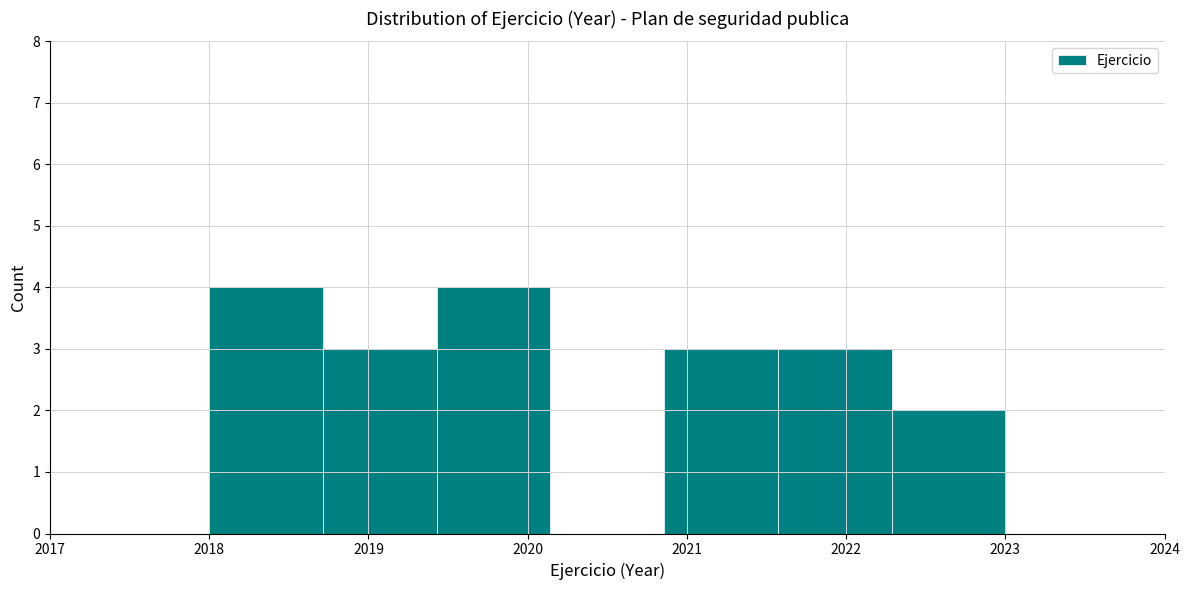

Reading left to right, list every bar in this chart as the range it spans on the x-axis followed by its height. Neither the bar edges nor the heights are printed on the chart, so give them approximately, as read against the axes.

2018.0 to 2018.7: 4
2018.7 to 2019.4: 3
2019.4 to 2020.1: 4
2020.1 to 2020.9: 0
2020.9 to 2021.6: 3
2021.6 to 2022.3: 3
2022.3 to 2023.0: 2